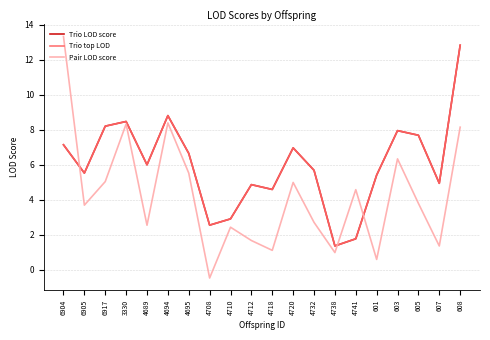

Does the chart display data point markers on the line(s)?

No